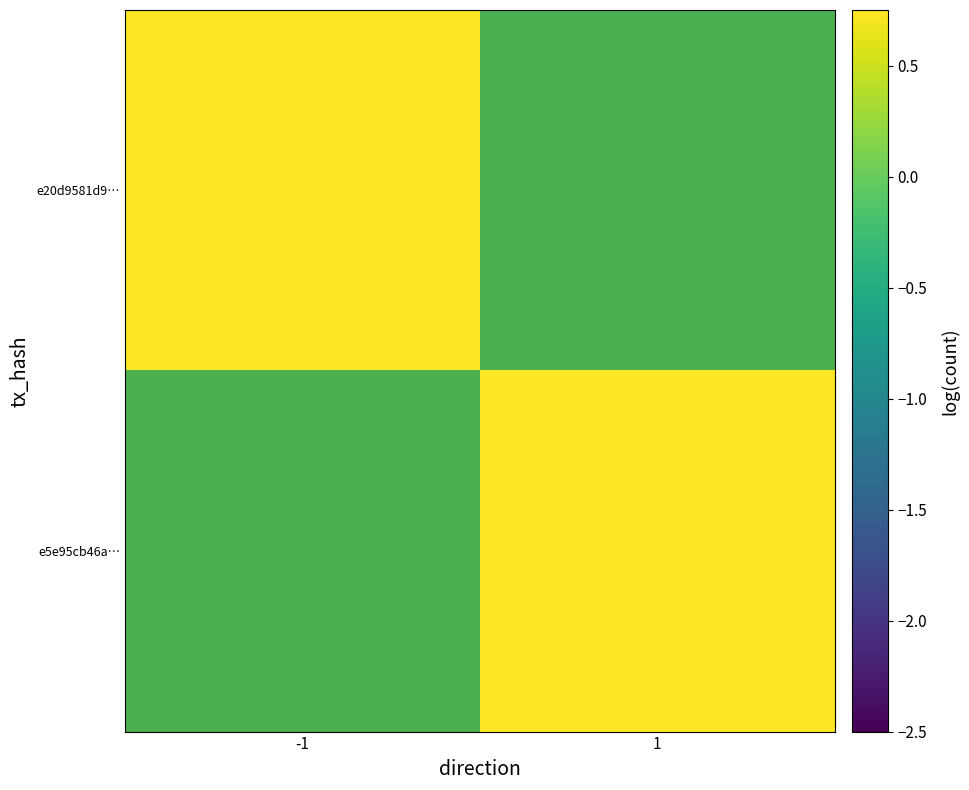

Rank the series by their average value, from lowest to highest.

e20d9581d9…, e5e95cb46a…